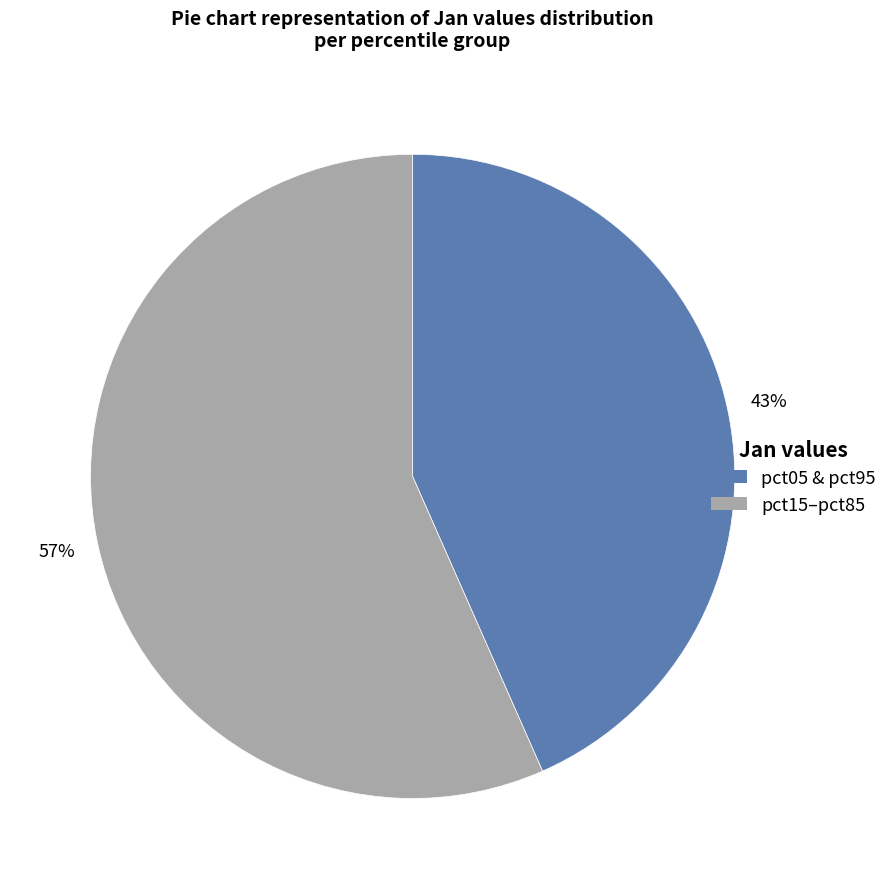

Is there a majority slice in this chart?

Yes